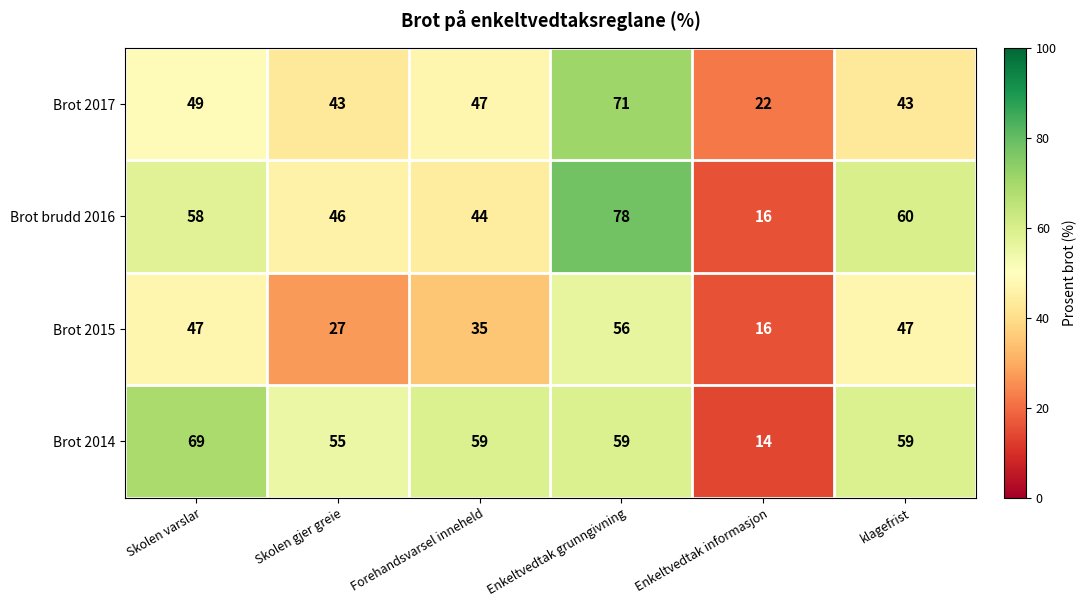

The value of Brot 2017 at Enkeltvedtak informasjon is 22. True or false?

True